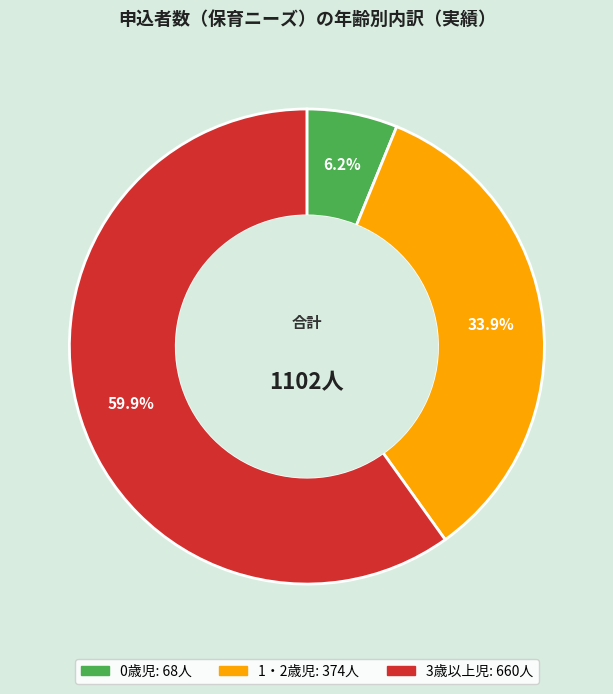

To the nearest percent, what portion does 3歳以上児 represent?

60%